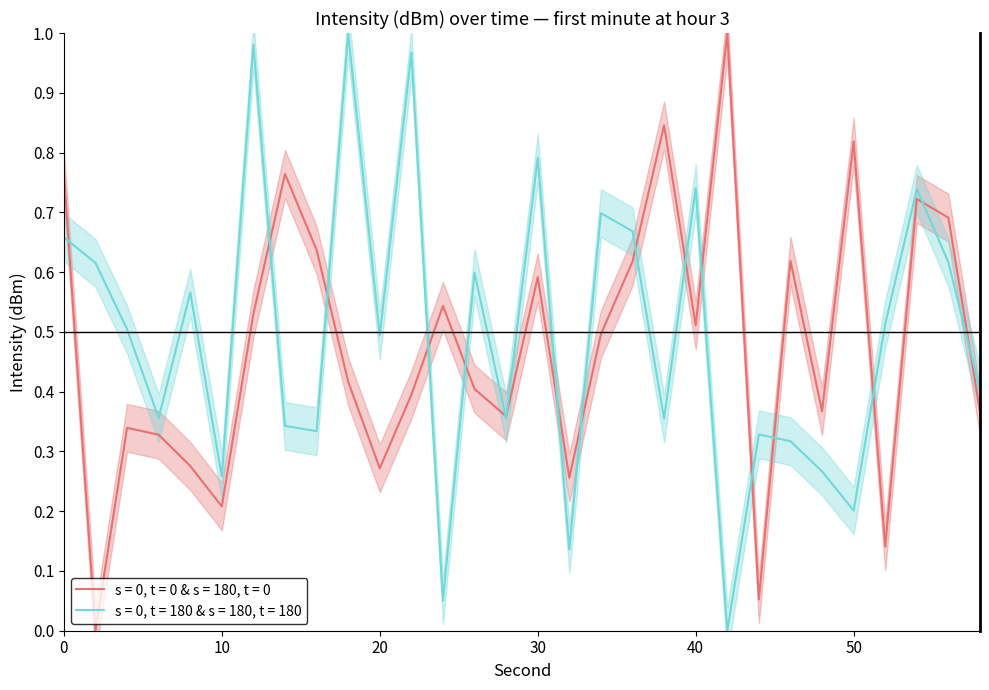

What is the sum of all mean_intensity values?

14.3